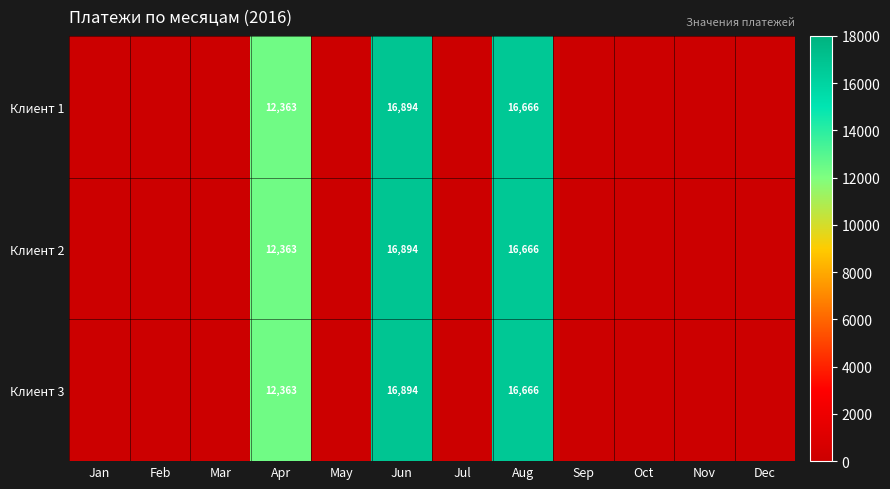

What is the total value across all series at Apr?

37089